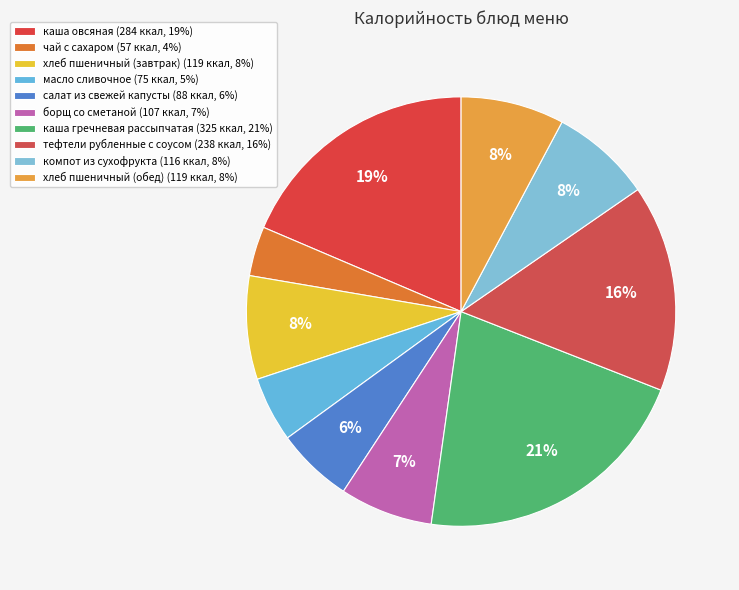

Does any single category account for the majority?

No